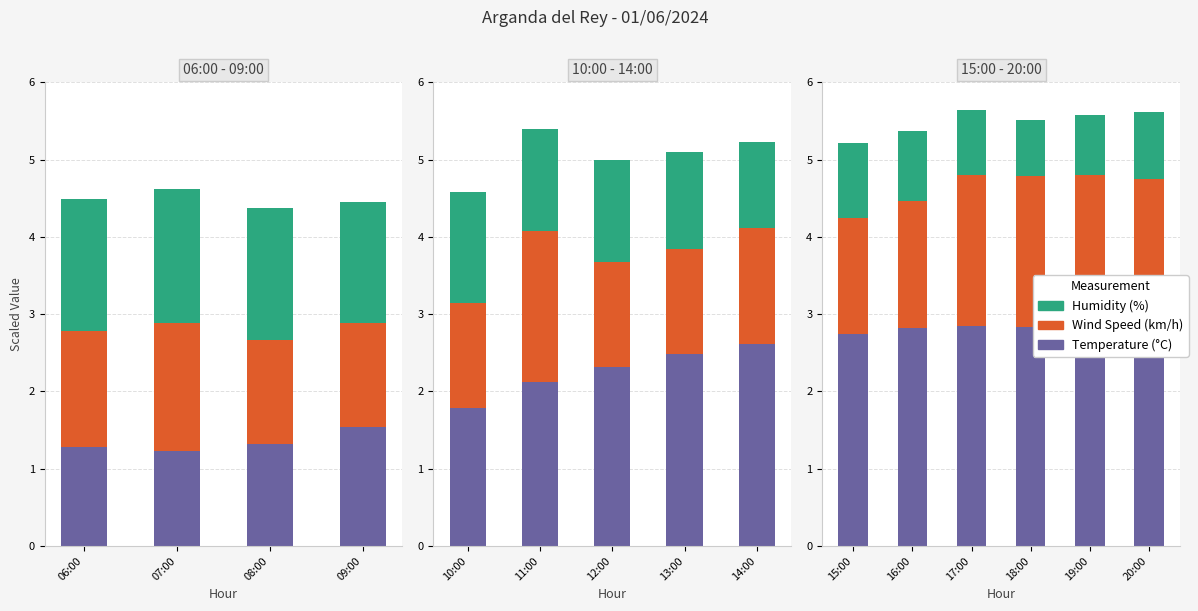

The Wind Speed (km/h) series shows 0.5 at 16:00. True or false?

False